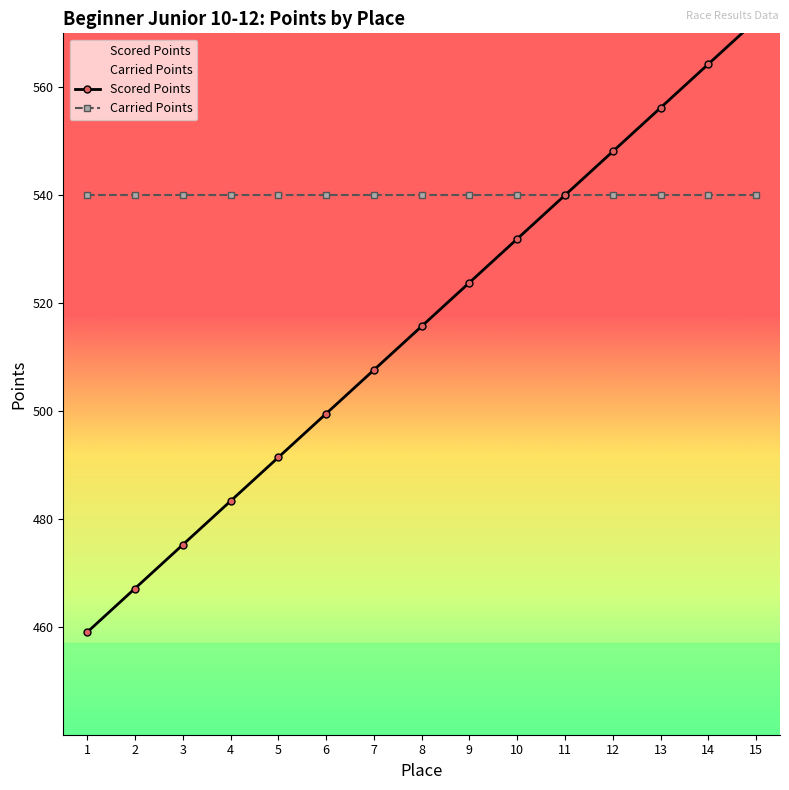

Reading right to left, transcribe all the data shown in this chart.

Scored Points: 572.4	564.3	556.2	548.1	540.0	531.9	523.8	515.7	507.6	499.5	491.4	483.3	475.2	467.1	459.0
Carried Points: 540.0	540.0	540.0	540.0	540.0	540.0	540.0	540.0	540.0	540.0	540.0	540.0	540.0	540.0	540.0